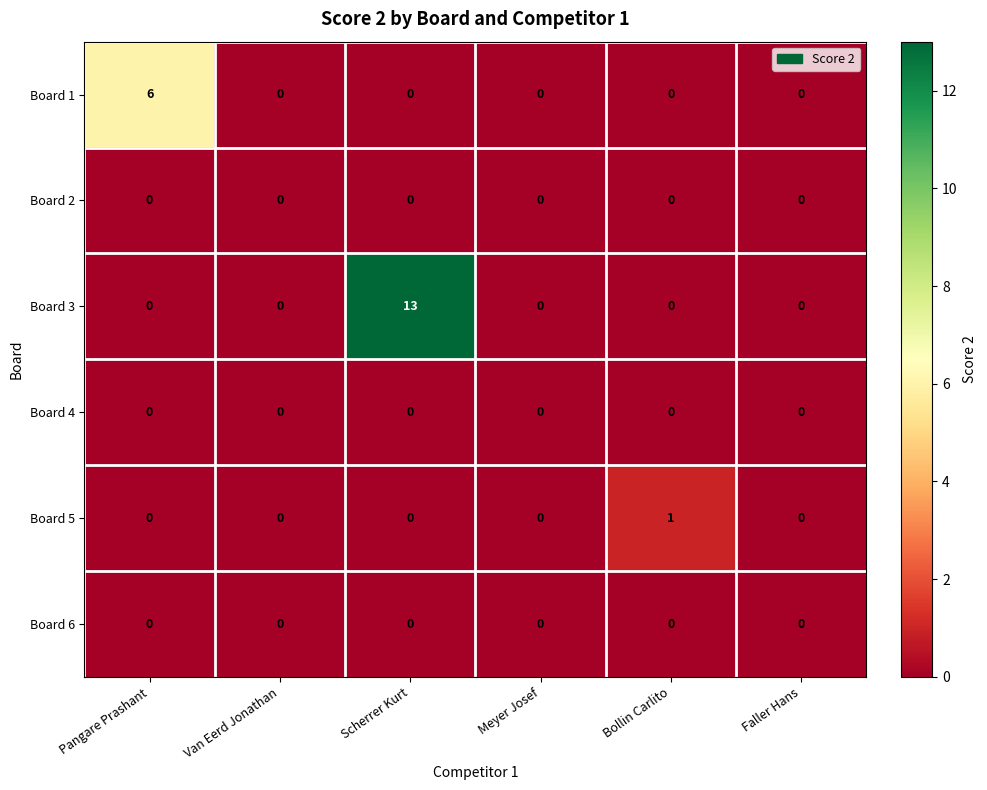

Which series has the largest range (max minus min)?

Board 3